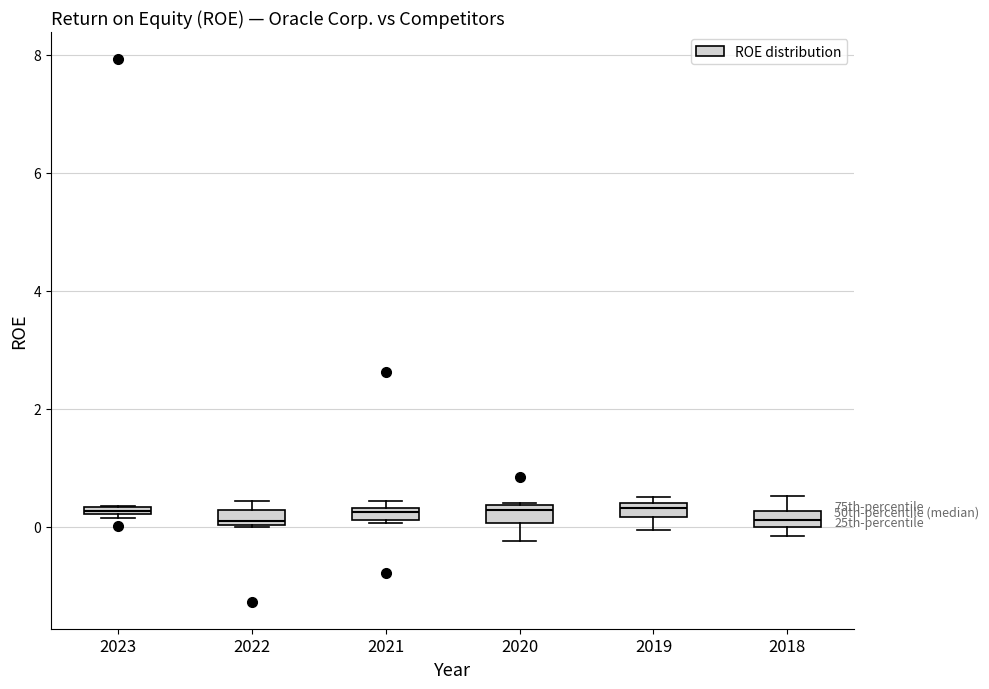

Where is the upper edge of the box at x = 2023 on the y-axis? The values are not printed on the chart, so give them approximately, as read against the axis.

0.4